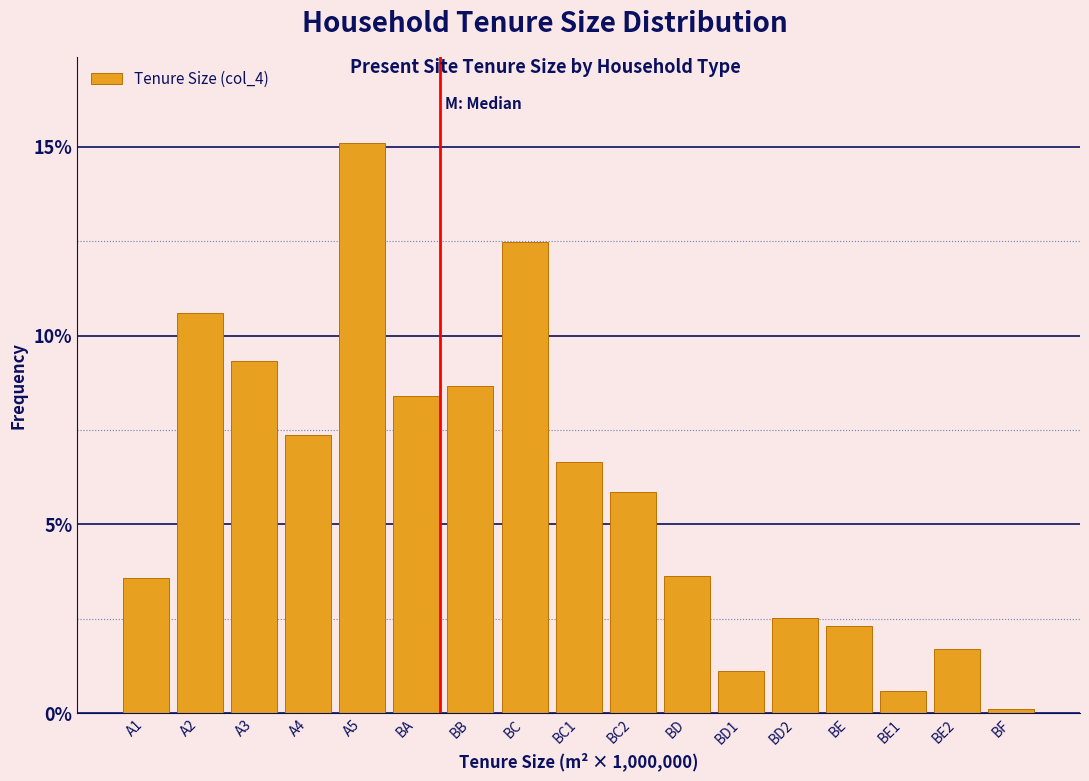

Reading right to left, extract all data points from this chart.

0.1	1.7	0.6	2.3	2.5	1.1	3.6	5.8	6.6	12.5	8.7	8.4	15.1	7.4	9.3	10.6	3.6